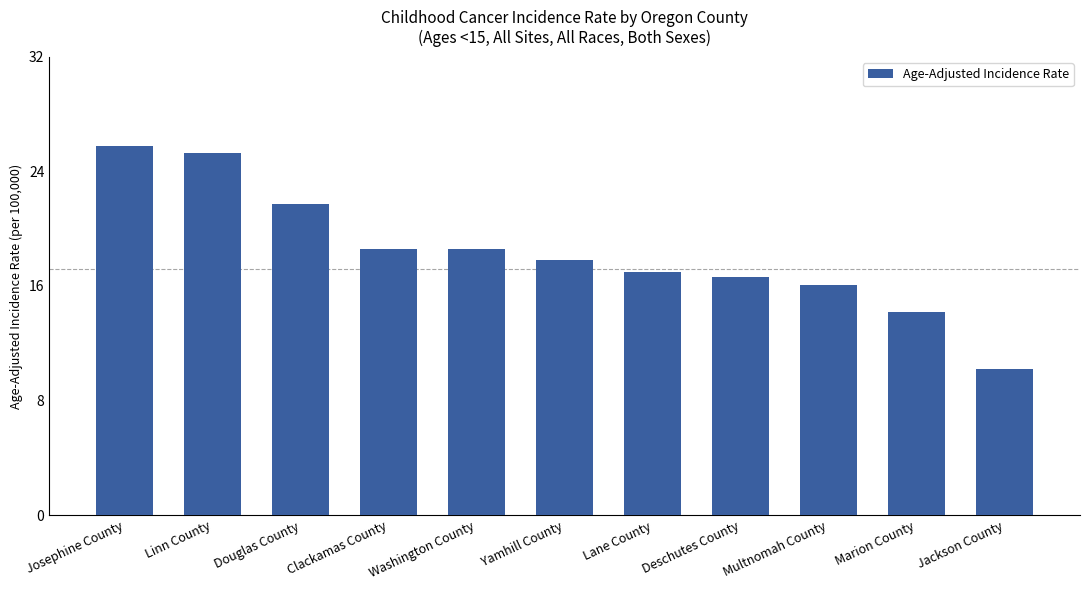

What is the label of the 4th bar from the right?

Deschutes County